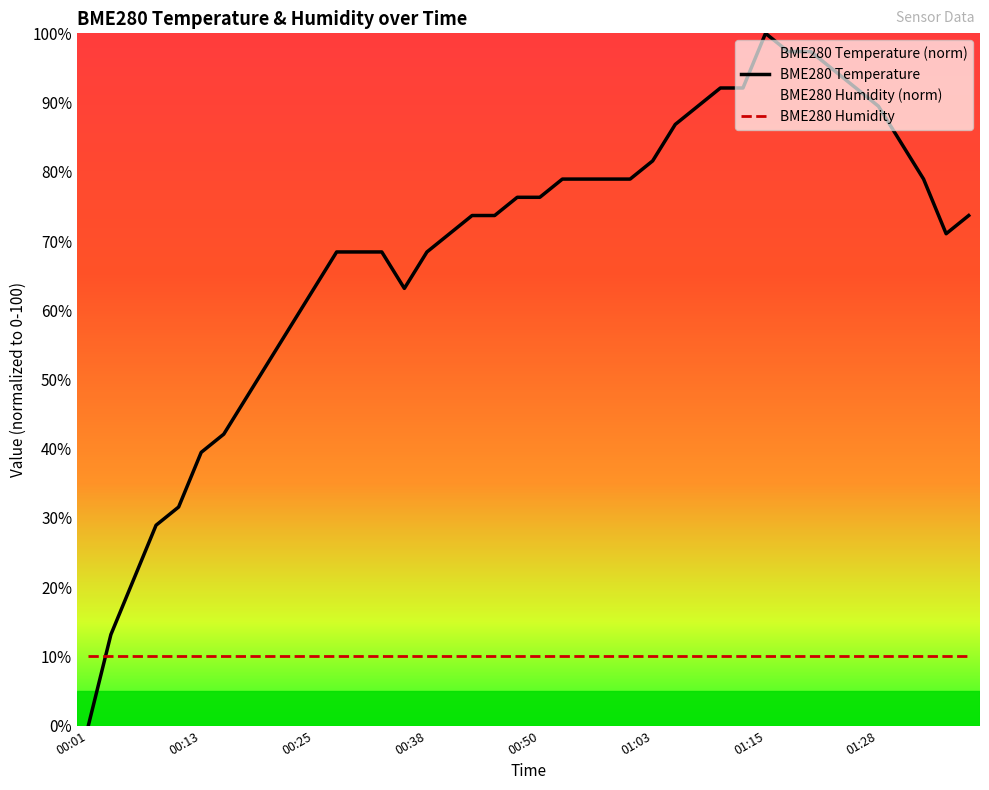

Which series has the largest total across all categories?

BME280 Temperature